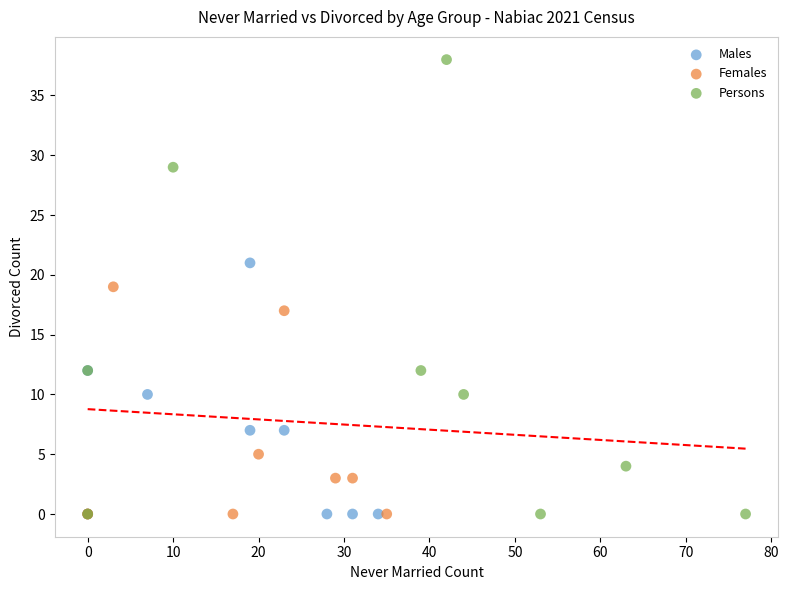

Which series contains the highest Y value?

Persons